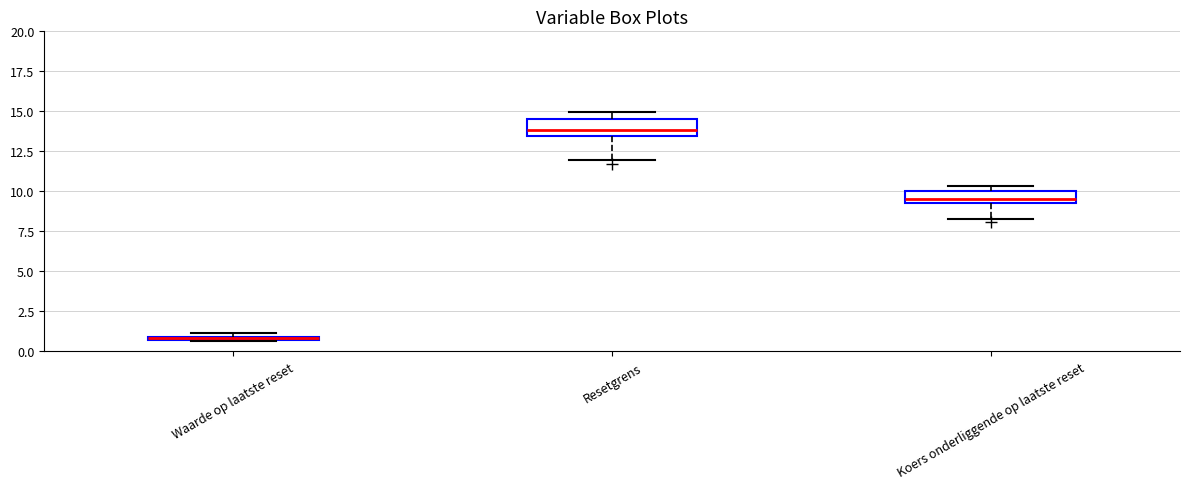

Which box has the highest median line?

Resetgrens